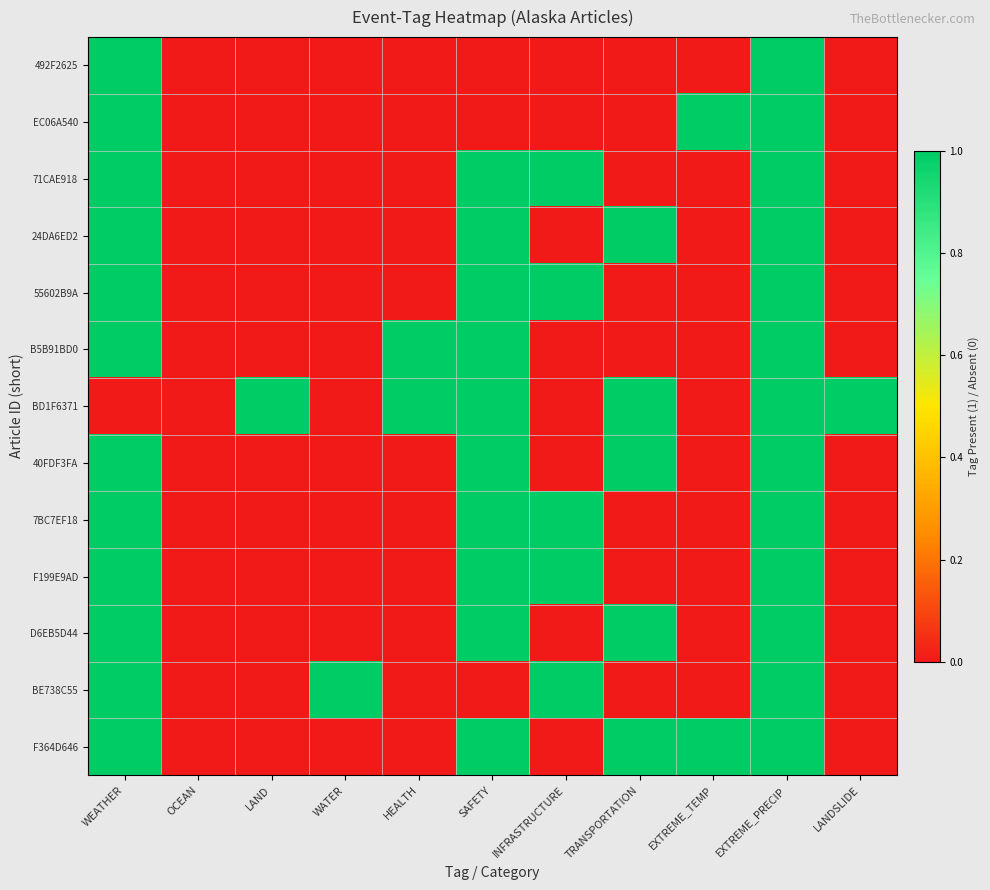

At which category is the sum across all series the highest?

EXTREME_PRECIP